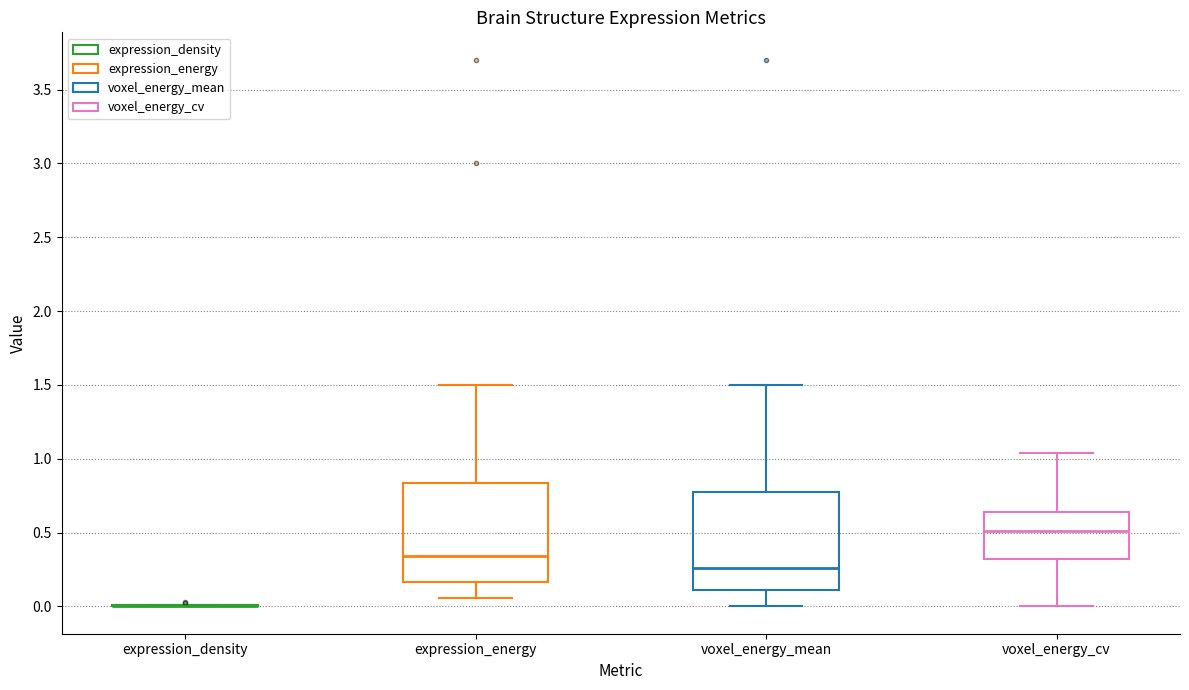

Reading left to right, read every box against the y-axis: the position of its median line, the range the box covers, and the ends of its whiskers. The values are not printed on the chart, so give them approximately, as read against the axis.

expression_density: box collapsed to a line at 0.00, whiskers 0.00 to 0.00
expression_energy: median 0.35, box 0.15 to 0.85, whiskers 0.05 to 1.50
voxel_energy_mean: median 0.25, box 0.10 to 0.80, whiskers 0.00 to 1.50
voxel_energy_cv: median 0.50, box 0.30 to 0.65, whiskers 0.00 to 1.05